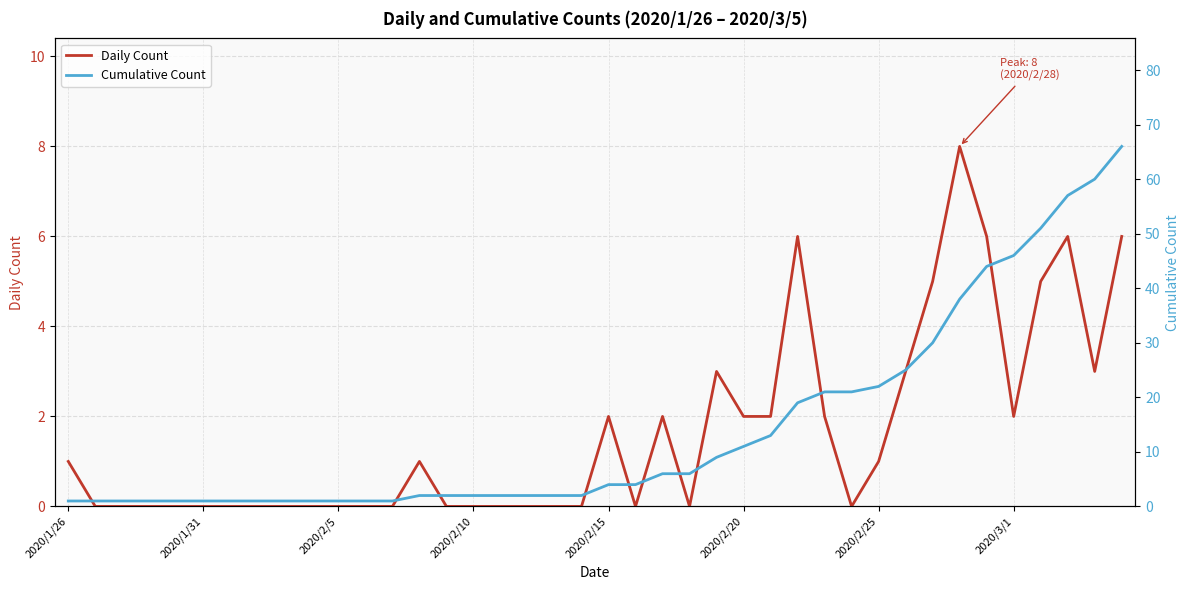

Reading left to right, list all the values displayed in this chart.

Daily Count: 1	0	0	0	0	0	0	0	0	0	0	0	0	1	0	0	0	0	0	0	2	0	2	0	3	2	2	6	2	0	1	3	5	8	6	2	5	6	3	6
Cumulative Count: 1	1	1	1	1	1	1	1	1	1	1	1	1	2	2	2	2	2	2	2	4	4	6	6	9	11	13	19	21	21	22	25	30	38	44	46	51	57	60	66